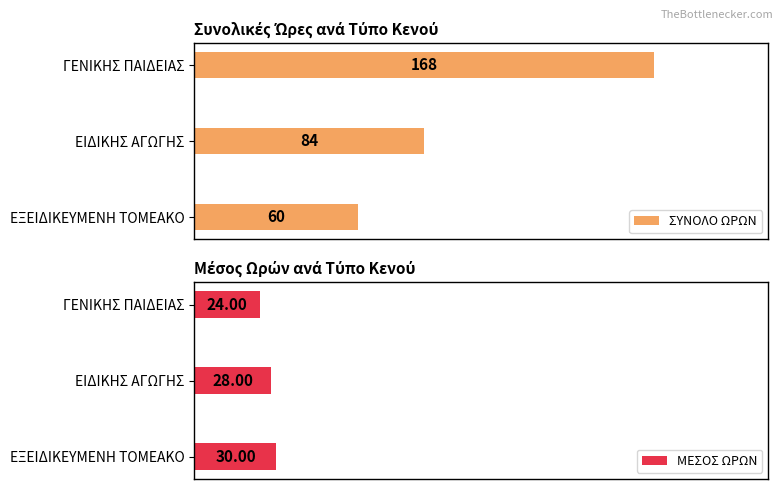

At which label does ΣΥΝΟΛΟ ΩΡΩΝ reach its minimum?

ΕΞΕΙΔΙΚΕΥΜΕΝΗ ΤΟΜΕΑΚΟ